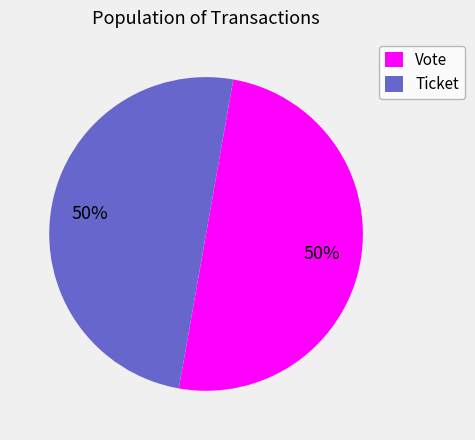

True or false: Ticket accounts for 37% of the total.

False